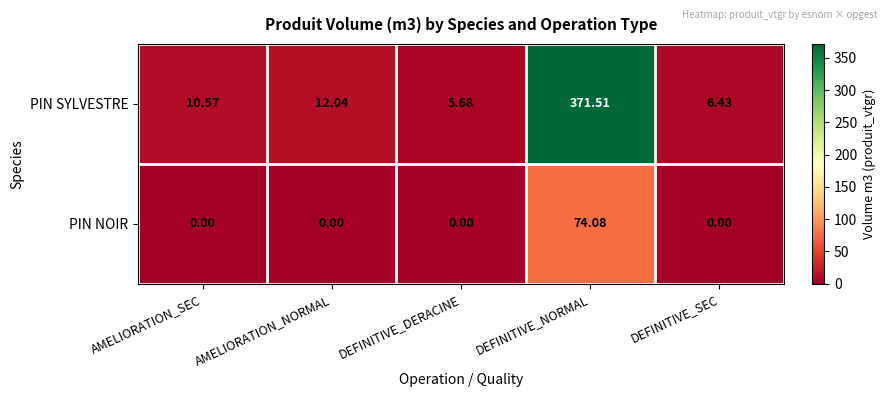

At which label is PIN SYLVESTRE closest to 188?

AMELIORATION_NORMAL